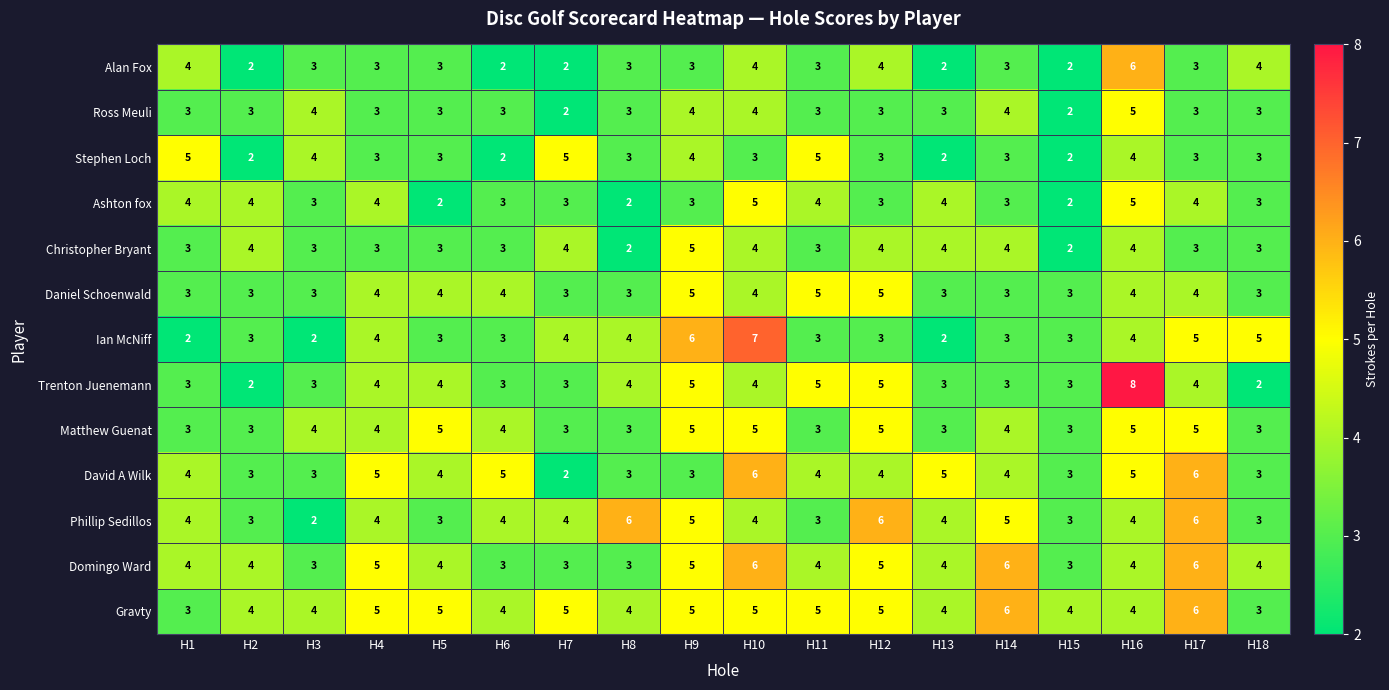

What value does the Daniel Schoenwald series have at H2?

3